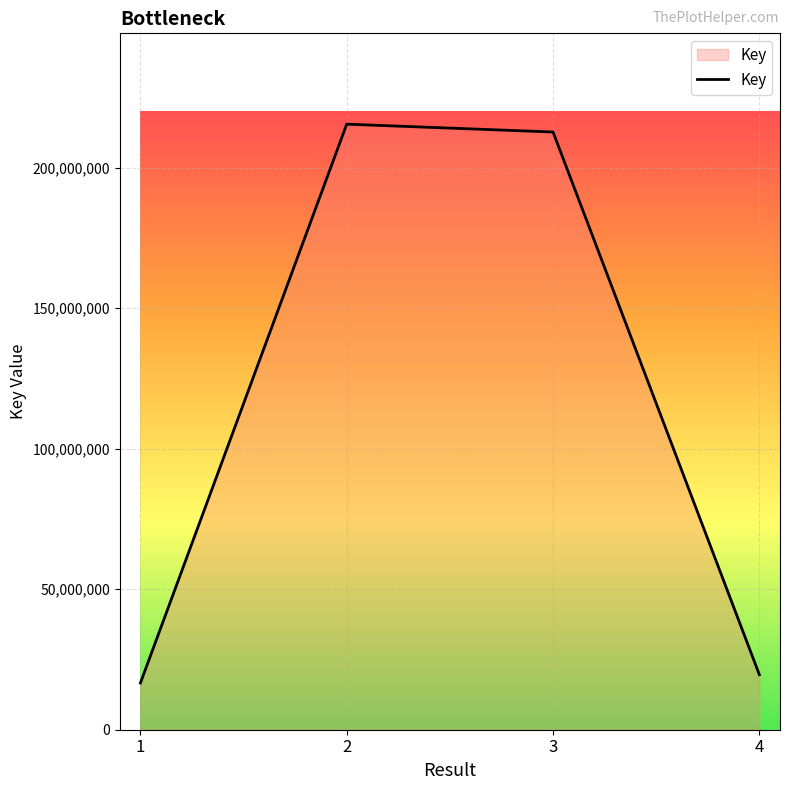

List the labels in order of value, smallest first.

1, 4, 3, 2